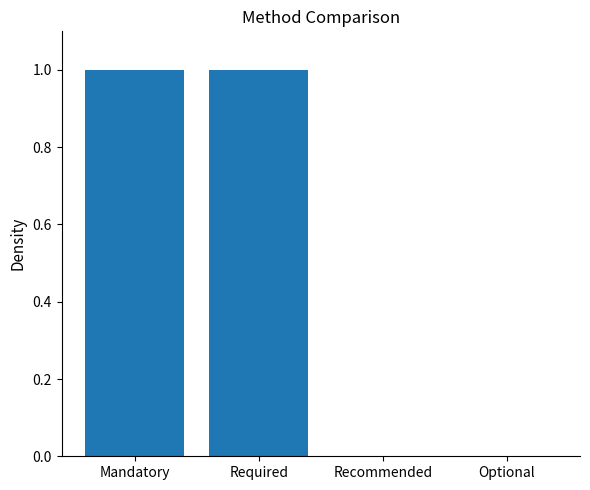

Between Required and Recommended, which is larger?

Required